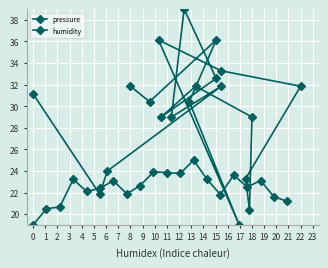

Which series changed the most between −1 and 9?

pressure